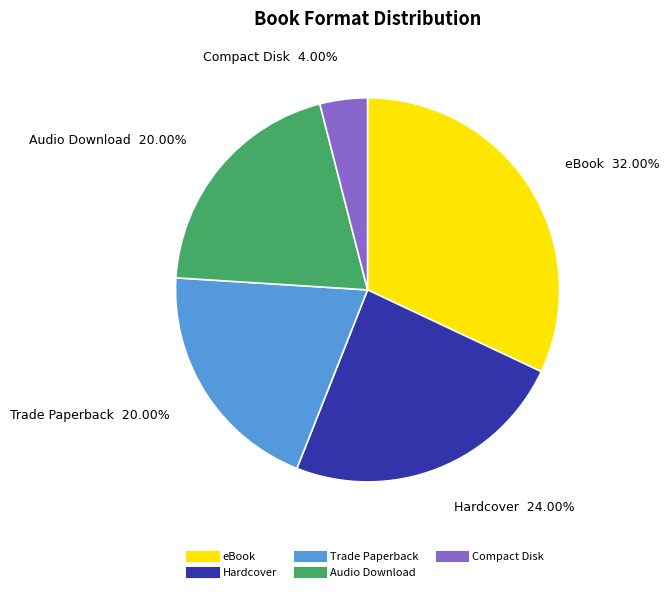

Which has a higher value, eBook or Audio Download?

eBook